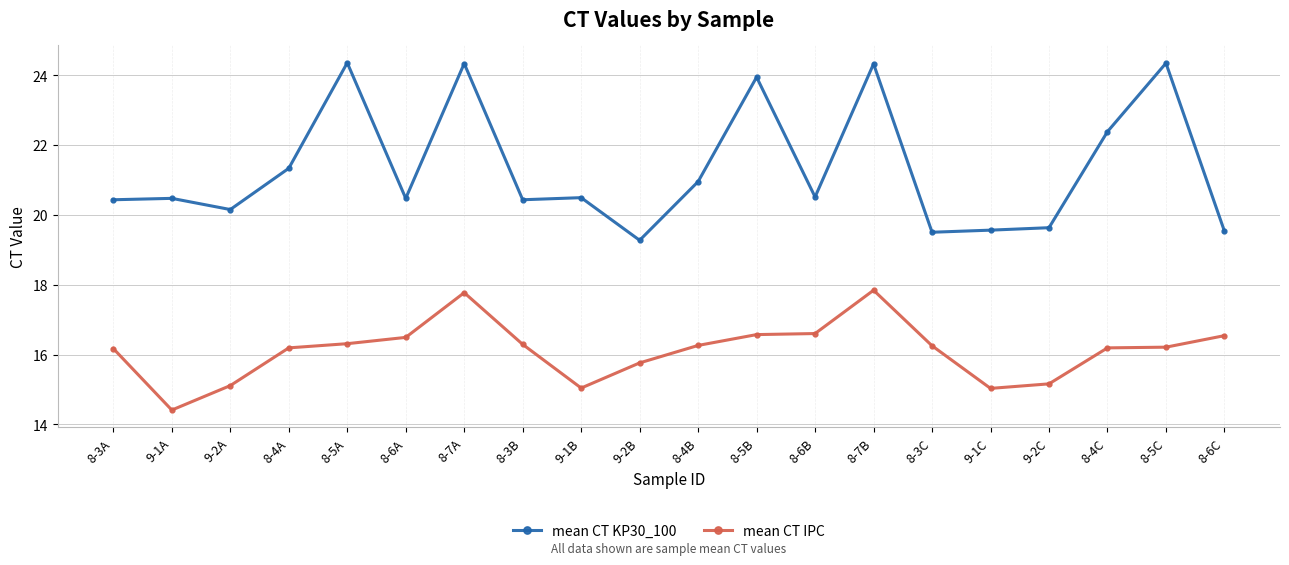

What are all the series names shown in the legend?

mean CT KP30_100, mean CT IPC